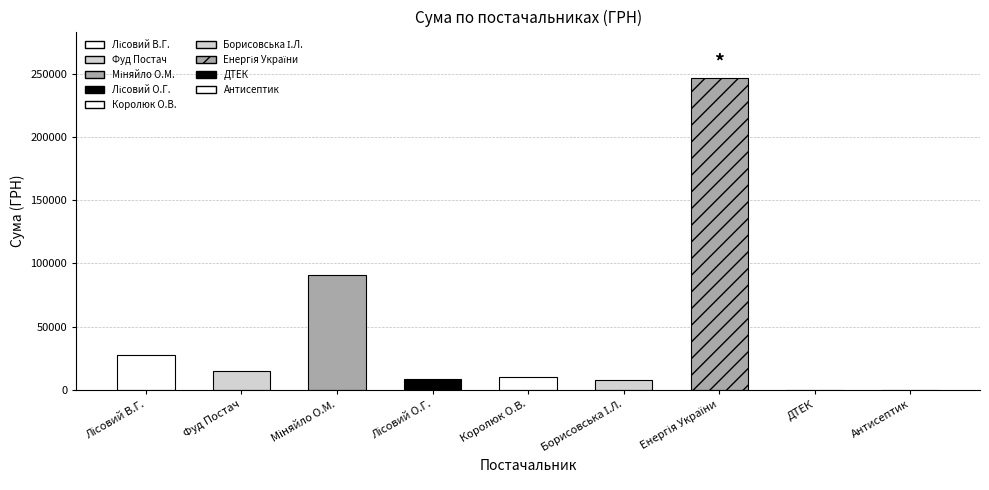

What is the difference between the maximum and minimum values?

246245.7